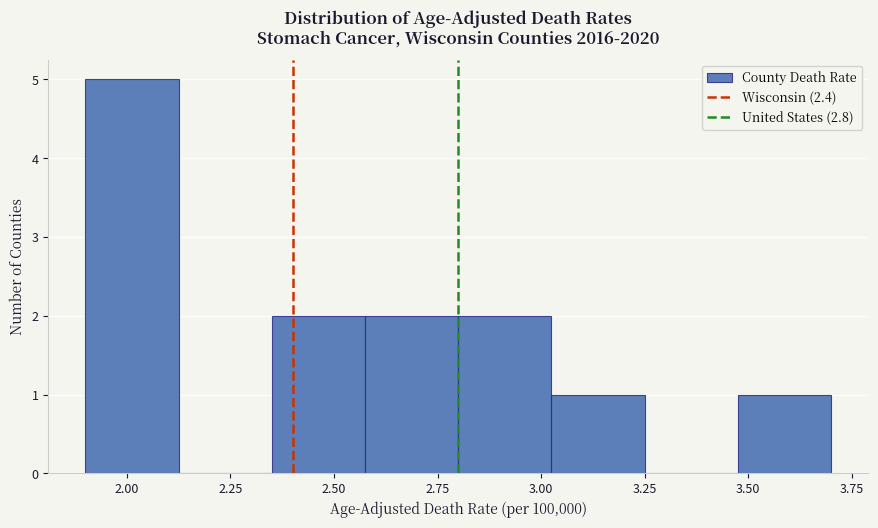

What is the height of the bar covering 3.475 to 3.700 on the x-axis? Neither the bar edges nor the heights are printed on the chart, so give them approximately, as read against the axes.

1